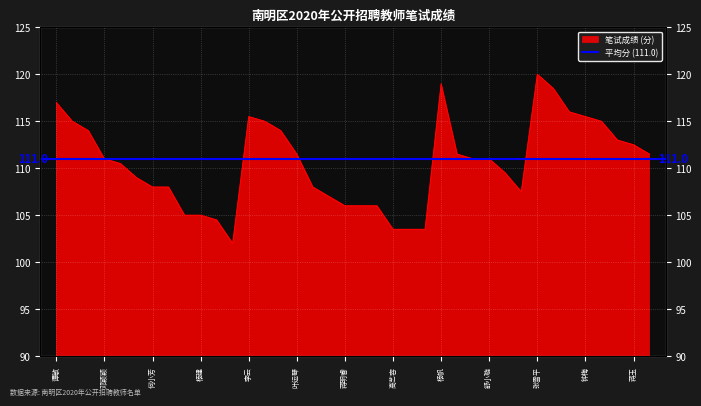

What is the value of the 9th point from the left?

105.0